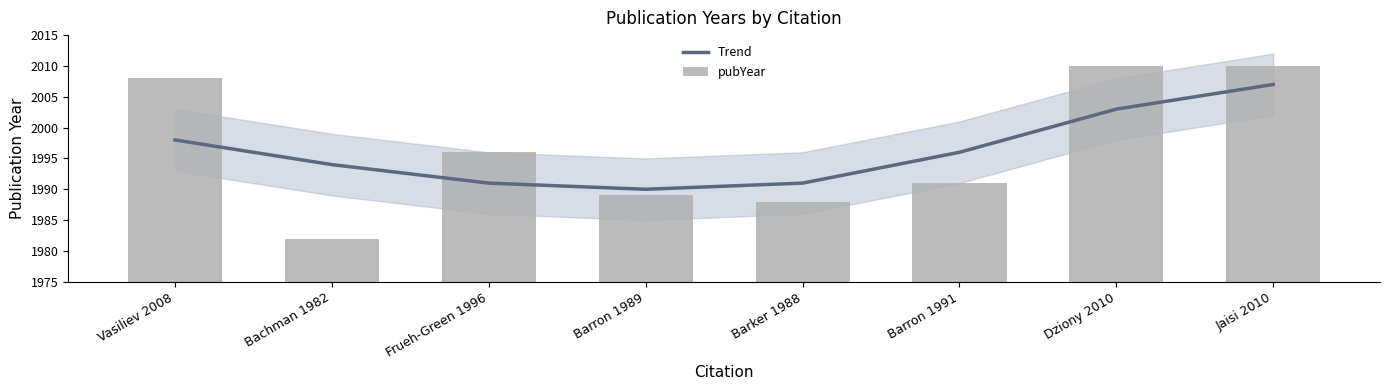

What is the spread (max minus min) of values at Frueh-Green 1996?

5